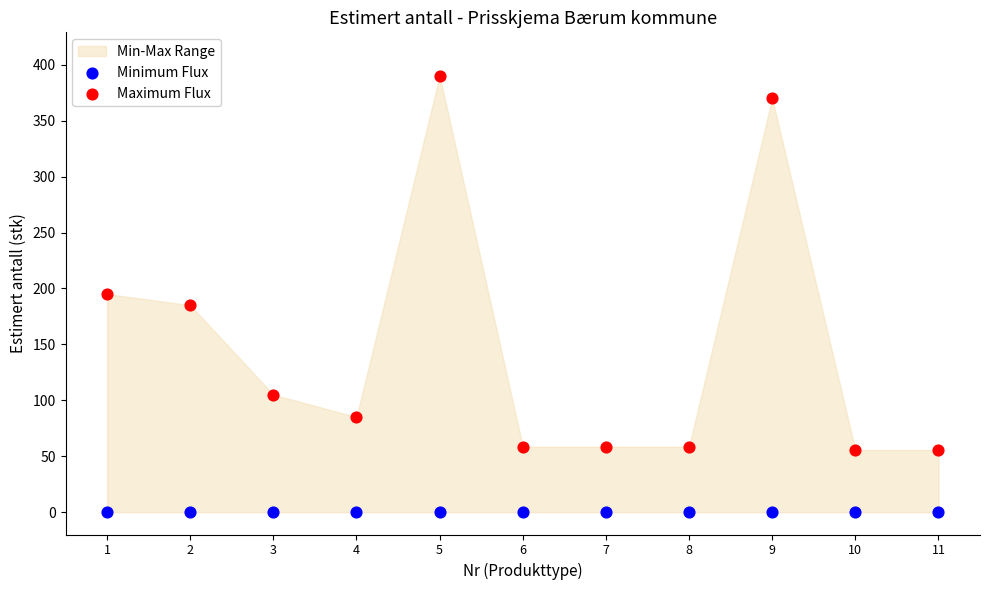

Which series reaches the minimum Y coordinate?

Minimum Flux